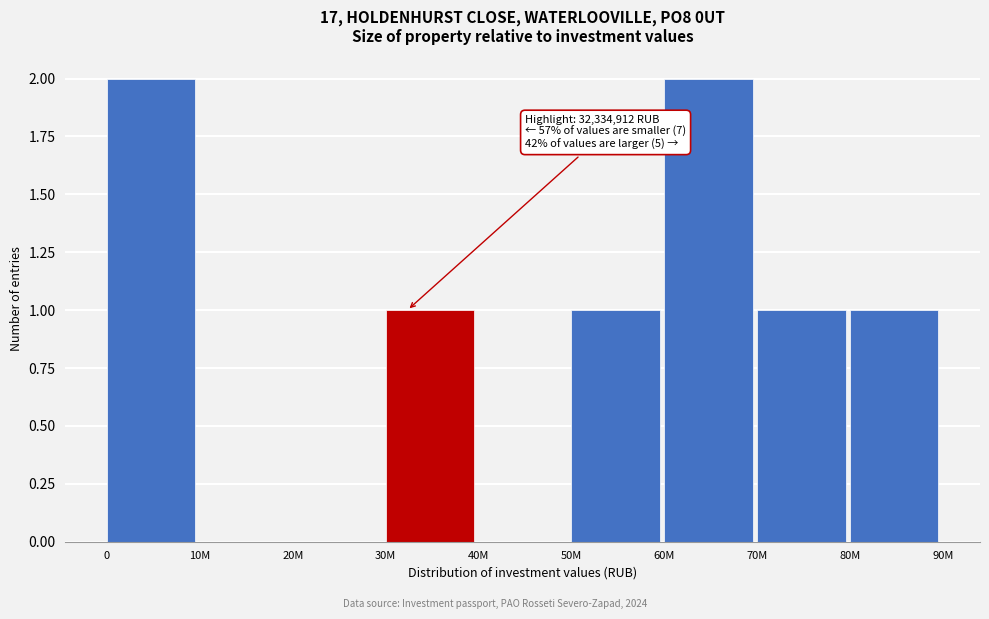

Reading left to right, transcribe all the data shown in this chart.

0=2	10M=0	20M=0	30M=1	40M=0	50M=1	60M=2	70M=1	80M=1